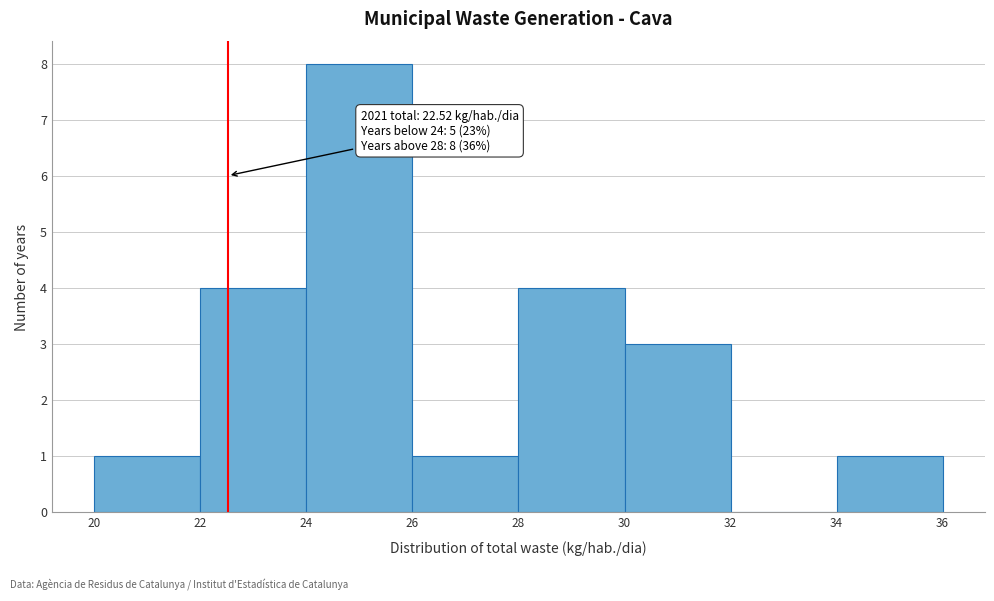

Over which range of the x-axis is the bar tallest?

24 to 26